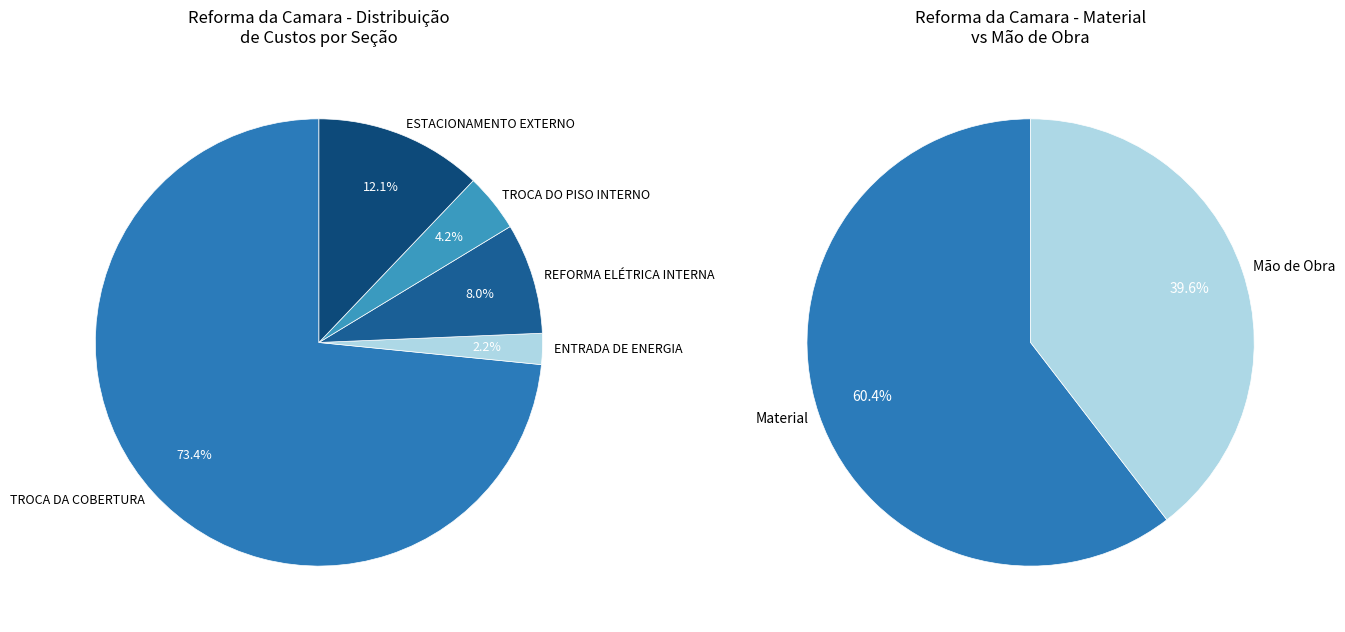

Combined, what portion of the pie is REFORMA ELÉTRICA INTERNA and TROCA DO PISO INTERNO?

12.2%